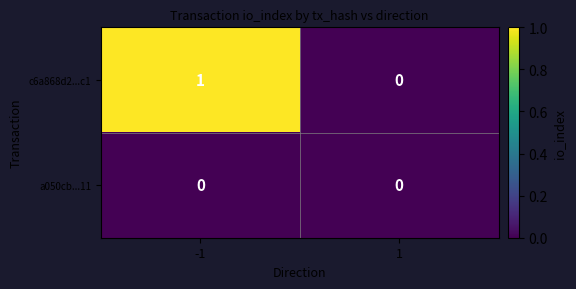

Which series has the largest total across all categories?

c6a868d2...c1